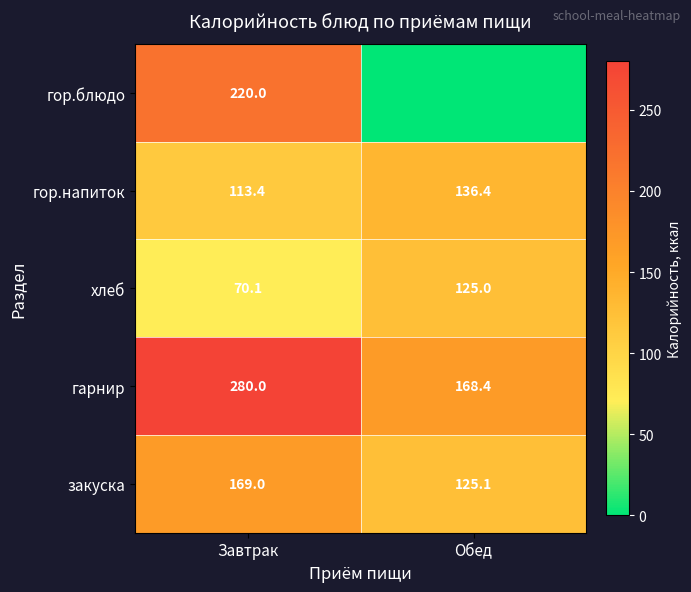

What is the difference between the maximum and minimum values in the хлеб series?

54.9